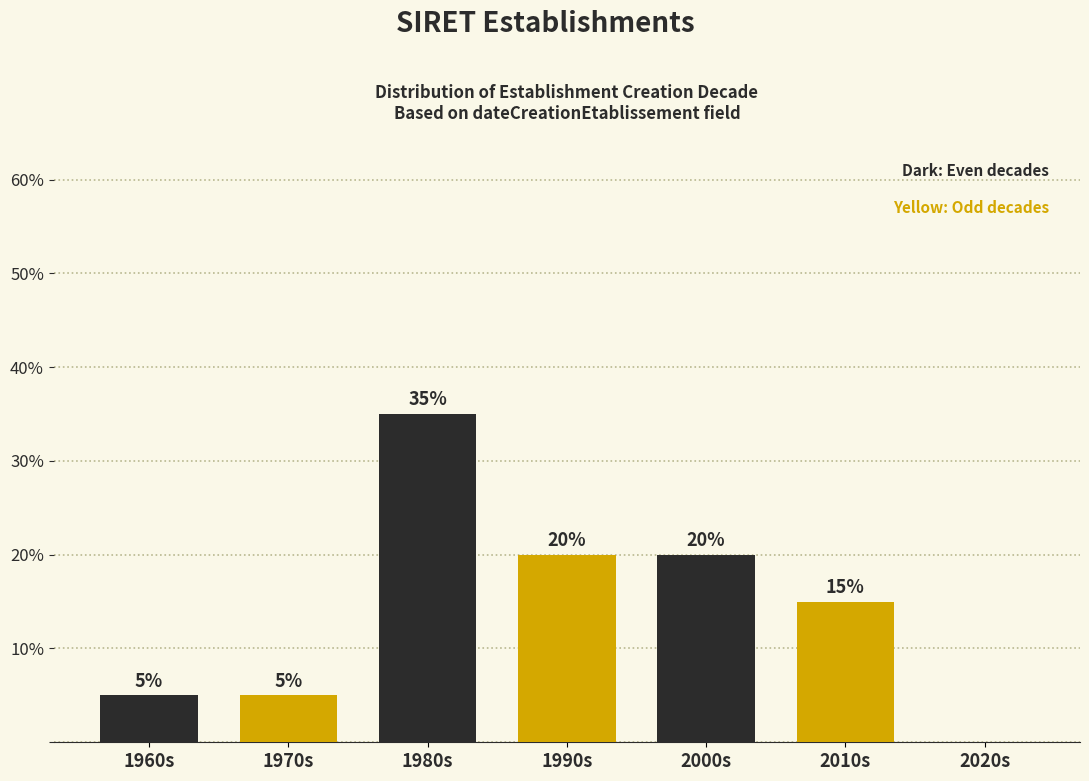

Reading left to right, extract all data points from this chart.

1960s=5	1970s=5	1980s=35	1990s=20	2000s=20	2010s=15	2020s=0